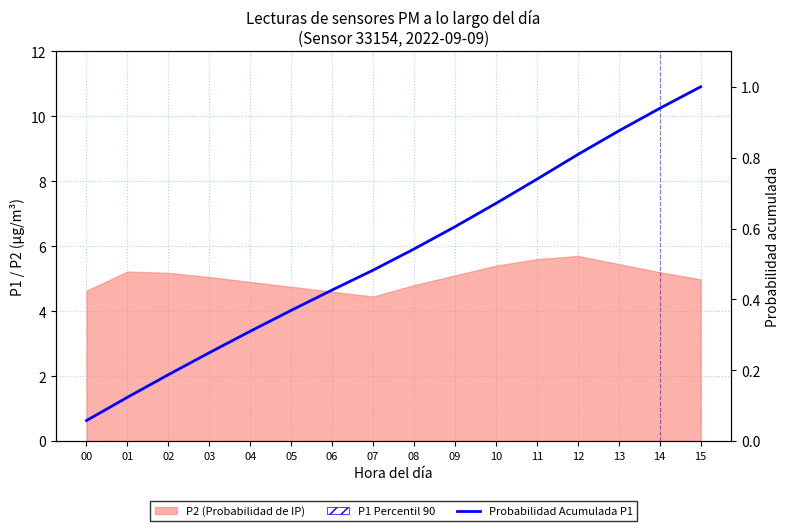

Reading right to left, list all the values displayed in this chart.

15=1.0	14=0.9	13=0.9	12=0.8	11=0.7	10=0.7	09=0.6	08=0.5	07=0.5	06=0.4	05=0.4	04=0.3	03=0.2	02=0.2	01=0.1	00=0.1